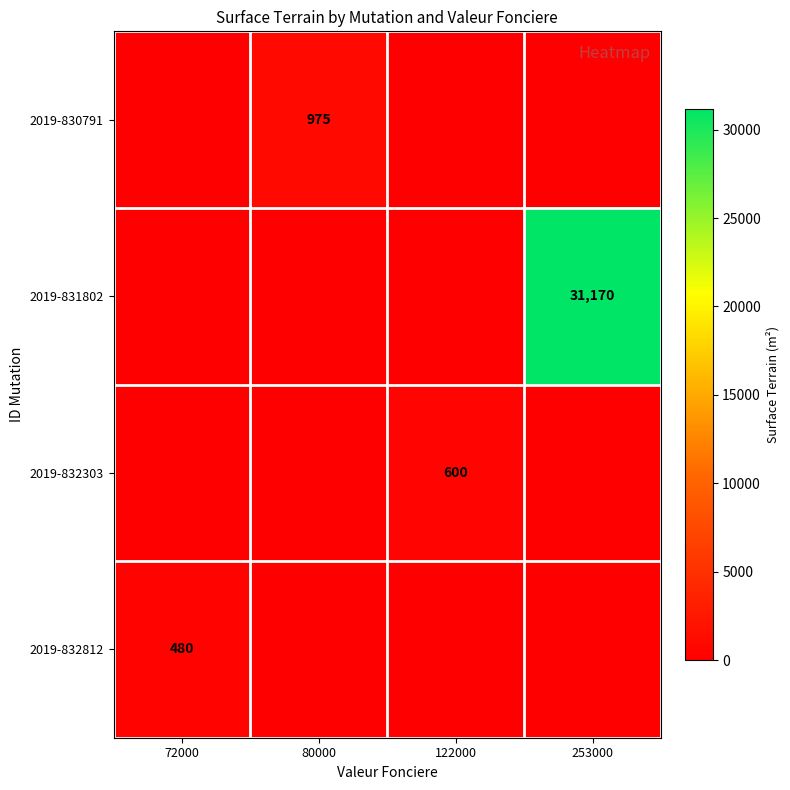

The 2019-832812 series shows 480 at 72000. True or false?

True